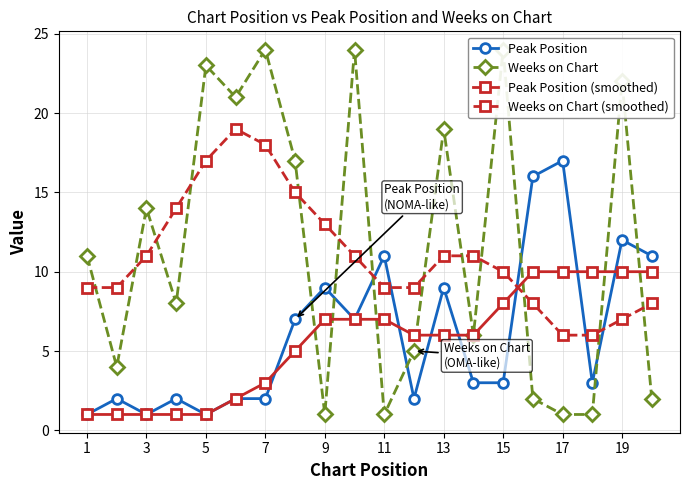

What is the highest value of the Peak Position series?

17